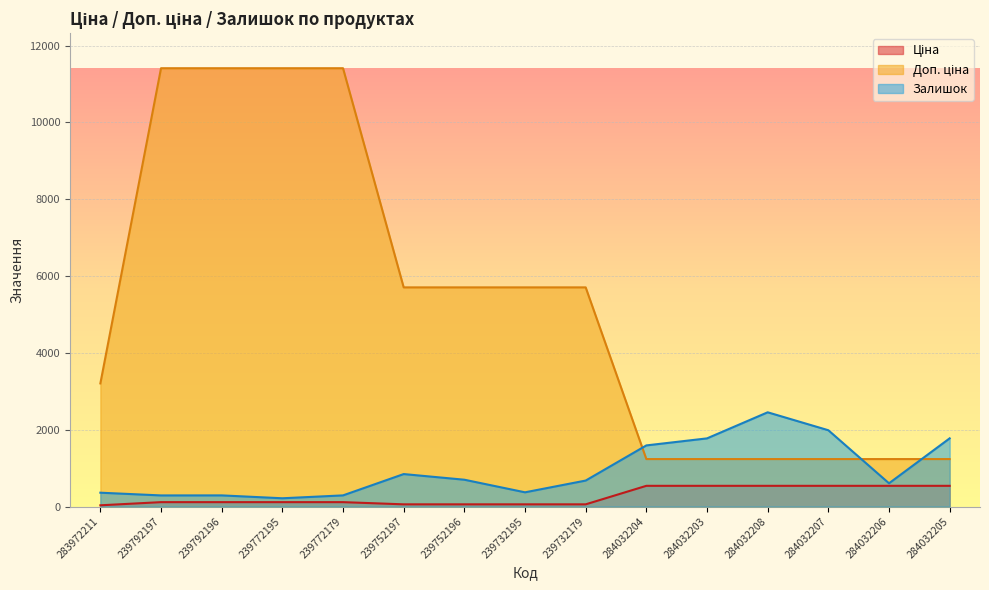

What is the lowest value of the Доп. ціна series?

1235.4